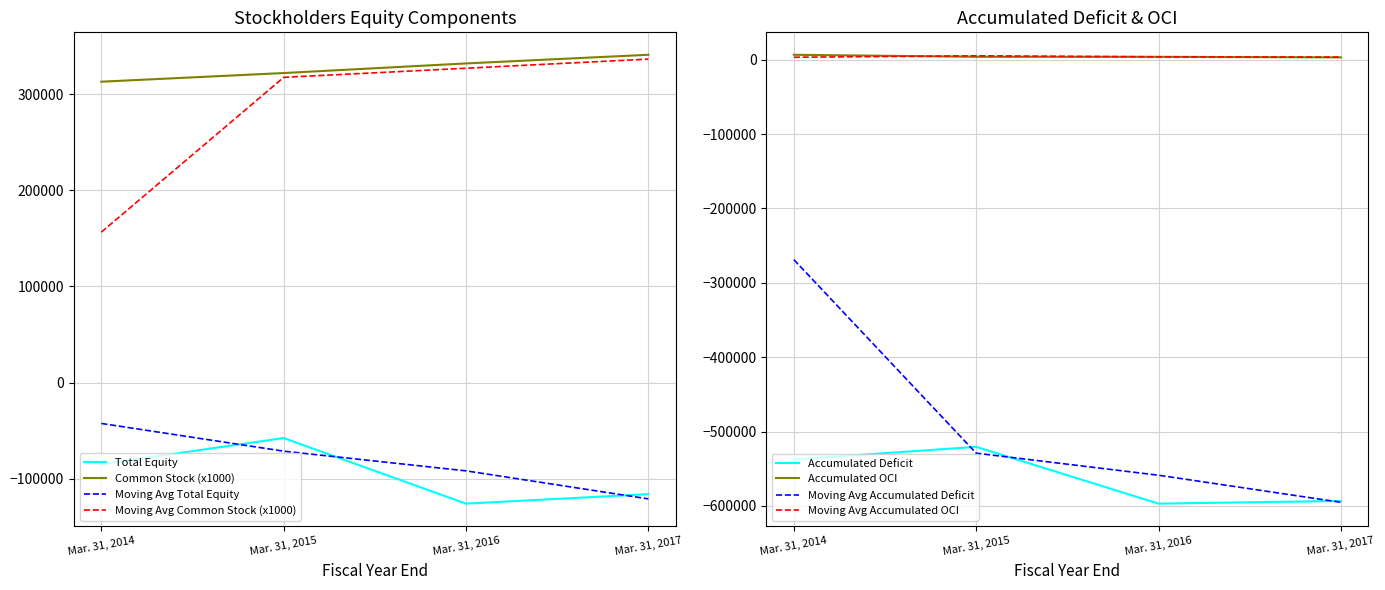

At which label does Accumulated Other Comprehensive Income first exceed 3880?

Mar. 31, 2014